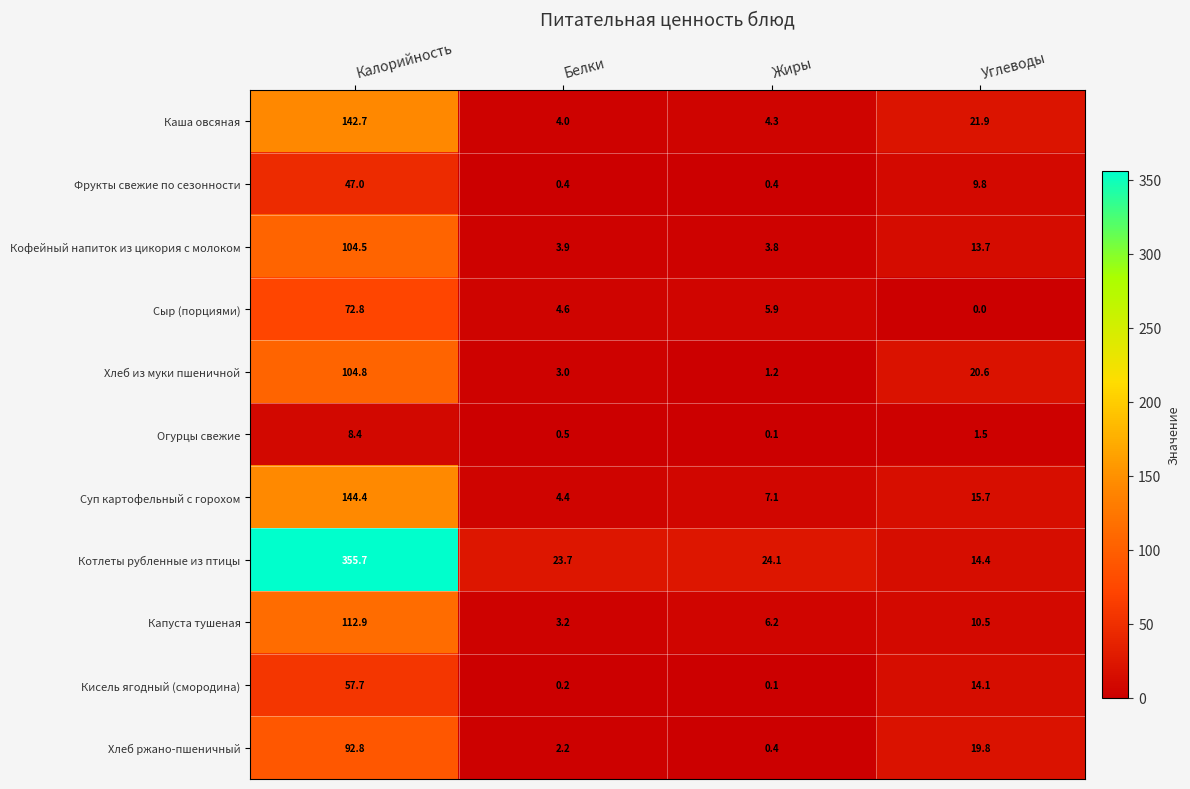

What is the total value across all series at Жиры?

53.6